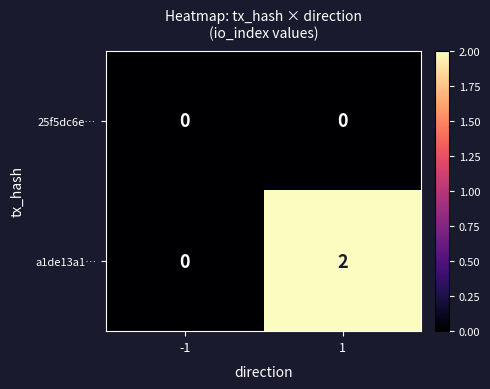

Rank the series at 1 from lowest to highest value.

25f5dc6e…, a1de13a1…